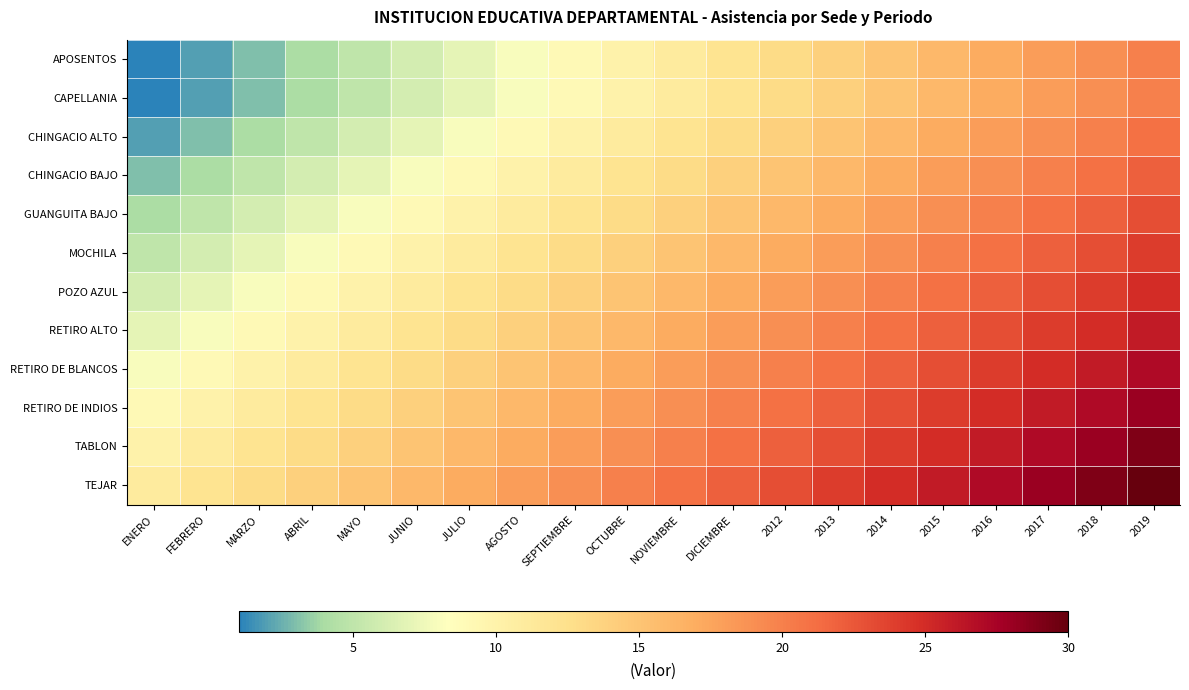

Reading right to left, transcribe all the data shown in this chart.

APOSENTOS: 2019=20	2018=19	2017=18	2016=17	2015=16	2014=15	2013=14	2012=13	DICIEMBRE=12	NOVIEMBRE=11	OCTUBRE=10	SEPTIEMBRE=9	AGOSTO=8	JULIO=7	JUNIO=6	MAYO=5	ABRIL=4	MARZO=3	FEBRERO=2	ENERO=1
CAPELLANIA: 2019=20	2018=19	2017=18	2016=17	2015=16	2014=15	2013=14	2012=13	DICIEMBRE=12	NOVIEMBRE=11	OCTUBRE=10	SEPTIEMBRE=9	AGOSTO=8	JULIO=7	JUNIO=6	MAYO=5	ABRIL=4	MARZO=3	FEBRERO=2	ENERO=1
CHINGACIO ALTO: 2019=21	2018=20	2017=19	2016=18	2015=17	2014=16	2013=15	2012=14	DICIEMBRE=13	NOVIEMBRE=12	OCTUBRE=11	SEPTIEMBRE=10	AGOSTO=9	JULIO=8	JUNIO=7	MAYO=6	ABRIL=5	MARZO=4	FEBRERO=3	ENERO=2
CHINGACIO BAJO: 2019=22	2018=21	2017=20	2016=19	2015=18	2014=17	2013=16	2012=15	DICIEMBRE=14	NOVIEMBRE=13	OCTUBRE=12	SEPTIEMBRE=11	AGOSTO=10	JULIO=9	JUNIO=8	MAYO=7	ABRIL=6	MARZO=5	FEBRERO=4	ENERO=3
GUANGUITA BAJO: 2019=23	2018=22	2017=21	2016=20	2015=19	2014=18	2013=17	2012=16	DICIEMBRE=15	NOVIEMBRE=14	OCTUBRE=13	SEPTIEMBRE=12	AGOSTO=11	JULIO=10	JUNIO=9	MAYO=8	ABRIL=7	MARZO=6	FEBRERO=5	ENERO=4
MOCHILA: 2019=24	2018=23	2017=22	2016=21	2015=20	2014=19	2013=18	2012=17	DICIEMBRE=16	NOVIEMBRE=15	OCTUBRE=14	SEPTIEMBRE=13	AGOSTO=12	JULIO=11	JUNIO=10	MAYO=9	ABRIL=8	MARZO=7	FEBRERO=6	ENERO=5
POZO AZUL: 2019=25	2018=24	2017=23	2016=22	2015=21	2014=20	2013=19	2012=18	DICIEMBRE=17	NOVIEMBRE=16	OCTUBRE=15	SEPTIEMBRE=14	AGOSTO=13	JULIO=12	JUNIO=11	MAYO=10	ABRIL=9	MARZO=8	FEBRERO=7	ENERO=6
RETIRO ALTO: 2019=26	2018=25	2017=24	2016=23	2015=22	2014=21	2013=20	2012=19	DICIEMBRE=18	NOVIEMBRE=17	OCTUBRE=16	SEPTIEMBRE=15	AGOSTO=14	JULIO=13	JUNIO=12	MAYO=11	ABRIL=10	MARZO=9	FEBRERO=8	ENERO=7
RETIRO DE BLANCOS: 2019=27	2018=26	2017=25	2016=24	2015=23	2014=22	2013=21	2012=20	DICIEMBRE=19	NOVIEMBRE=18	OCTUBRE=17	SEPTIEMBRE=16	AGOSTO=15	JULIO=14	JUNIO=13	MAYO=12	ABRIL=11	MARZO=10	FEBRERO=9	ENERO=8
RETIRO DE INDIOS: 2019=28	2018=27	2017=26	2016=25	2015=24	2014=23	2013=22	2012=21	DICIEMBRE=20	NOVIEMBRE=19	OCTUBRE=18	SEPTIEMBRE=17	AGOSTO=16	JULIO=15	JUNIO=14	MAYO=13	ABRIL=12	MARZO=11	FEBRERO=10	ENERO=9
TABLON: 2019=29	2018=28	2017=27	2016=26	2015=25	2014=24	2013=23	2012=22	DICIEMBRE=21	NOVIEMBRE=20	OCTUBRE=19	SEPTIEMBRE=18	AGOSTO=17	JULIO=16	JUNIO=15	MAYO=14	ABRIL=13	MARZO=12	FEBRERO=11	ENERO=10
TEJAR: 2019=30	2018=29	2017=28	2016=27	2015=26	2014=25	2013=24	2012=23	DICIEMBRE=22	NOVIEMBRE=21	OCTUBRE=20	SEPTIEMBRE=19	AGOSTO=18	JULIO=17	JUNIO=16	MAYO=15	ABRIL=14	MARZO=13	FEBRERO=12	ENERO=11